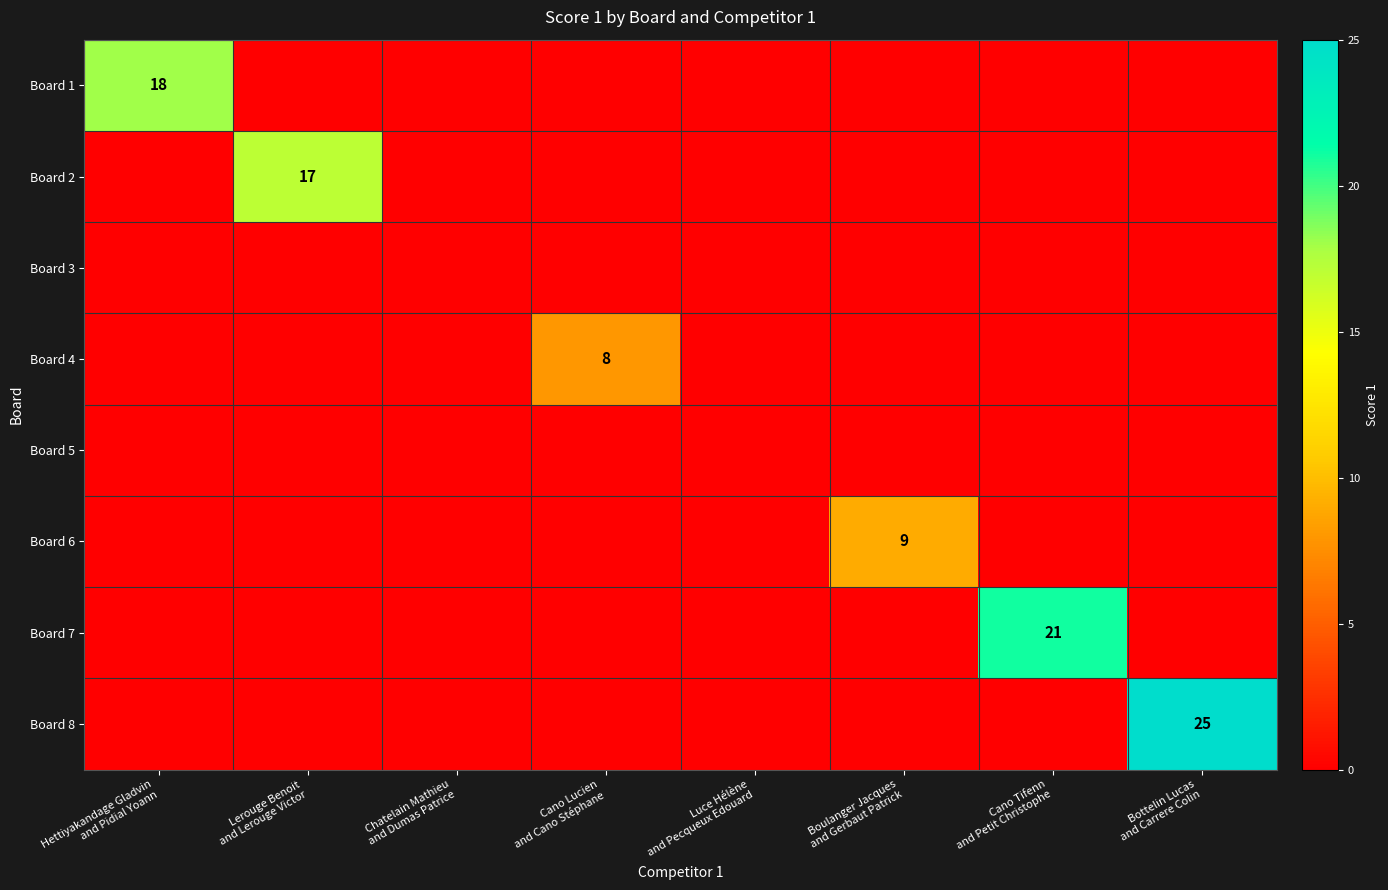

Rank the series by their maximum value, from lowest to highest.

Board 3, Board 5, Board 4, Board 6, Board 2, Board 1, Board 7, Board 8